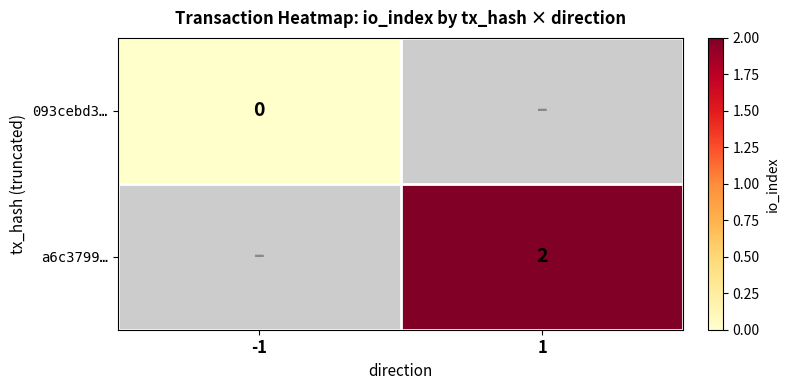

Is the value of 093cebd3… at -1 greater than the value of a6c3799… at 1?

No